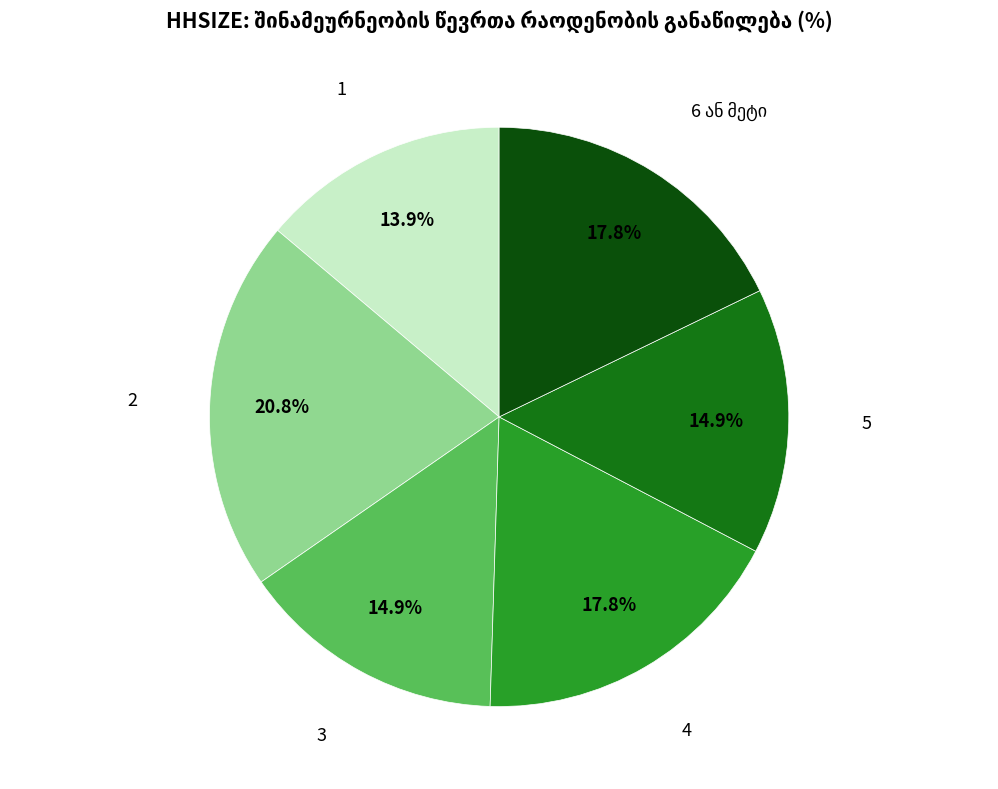

Is there a majority slice in this chart?

No